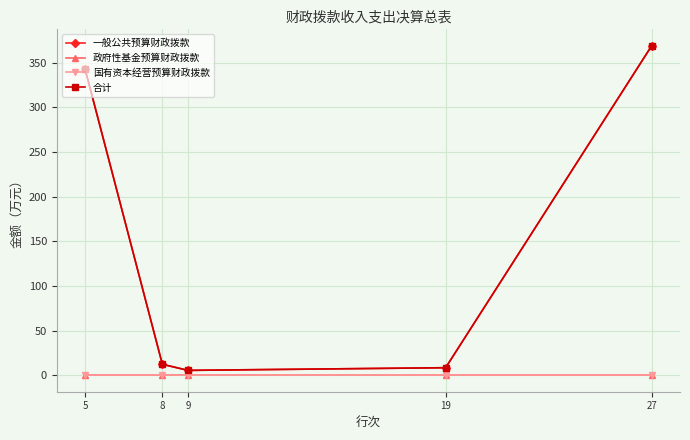

True or false: 国有资本经营预算财政拨款 and 合计 cross at least once.

False